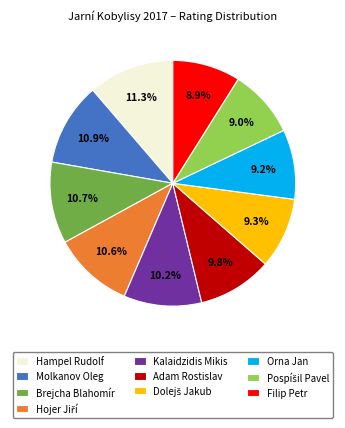

How many slices are in this pie chart?

10